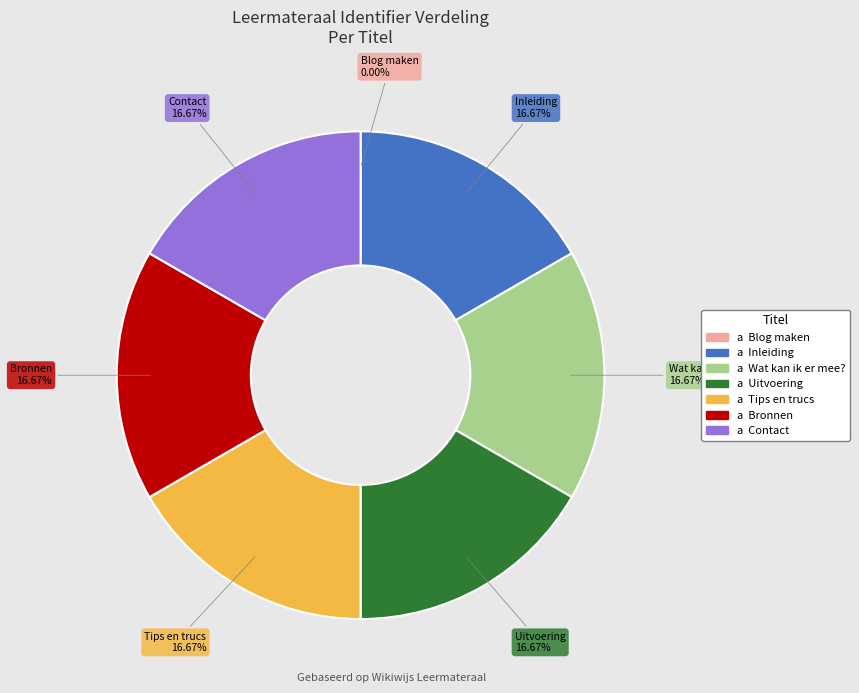

To the nearest percent, what portion does Bronnen represent?

17%